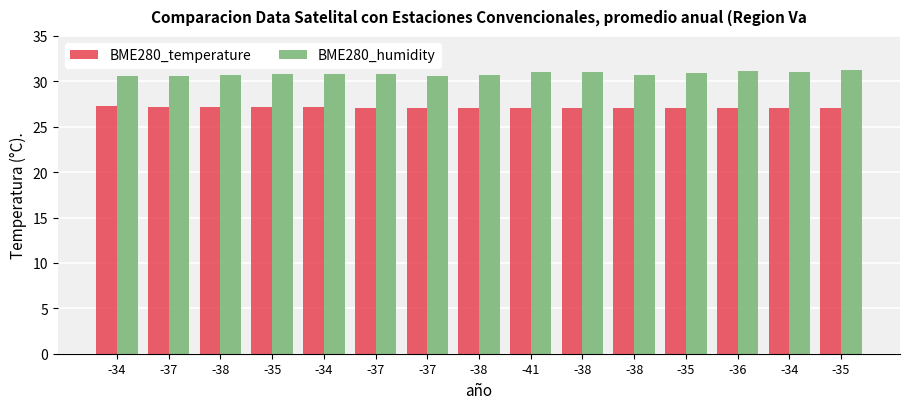

What is the difference between the maximum and minimum values in the BME280_temperature series?

0.2